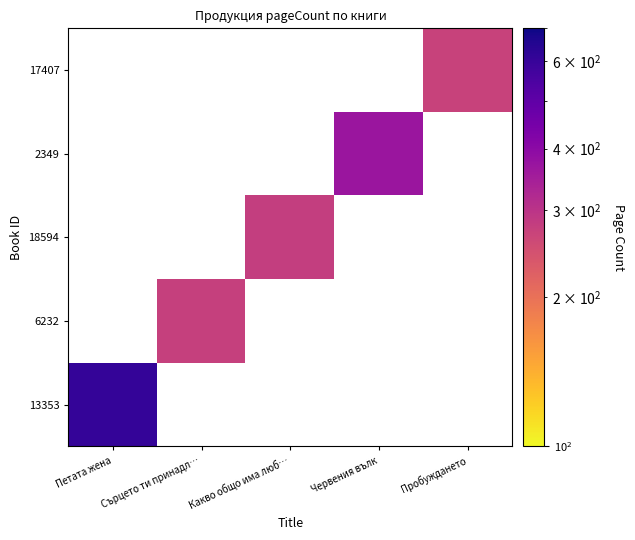

Is it true that 13353 equals 608.0 at Петата жена?

True